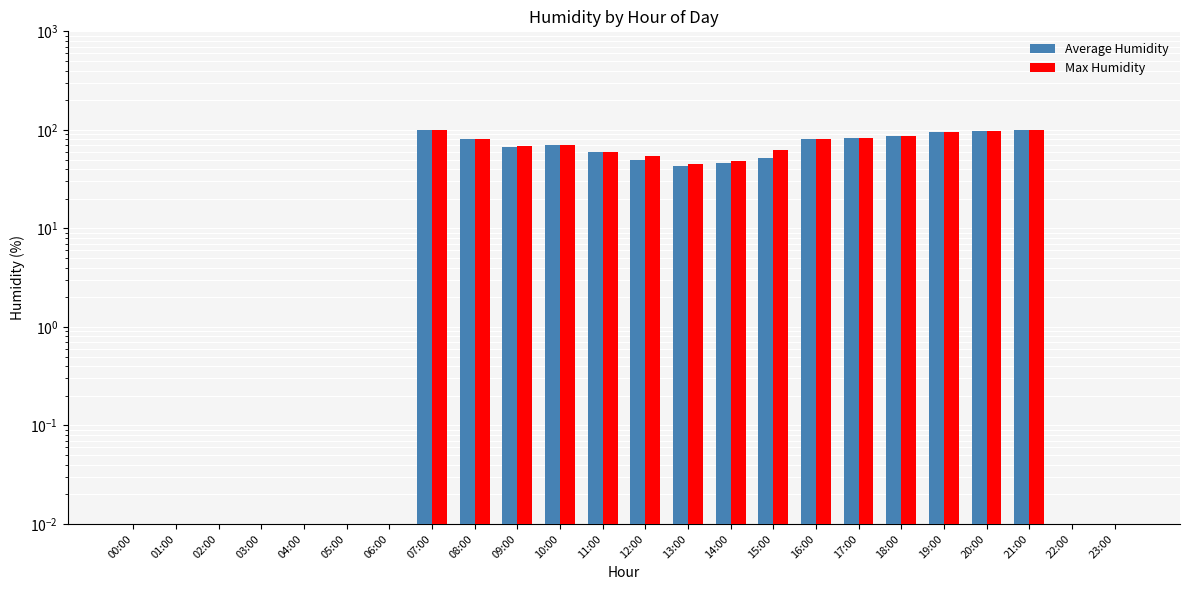

List the series in order of their peak value, highest first.

Average Humidity, Max Humidity